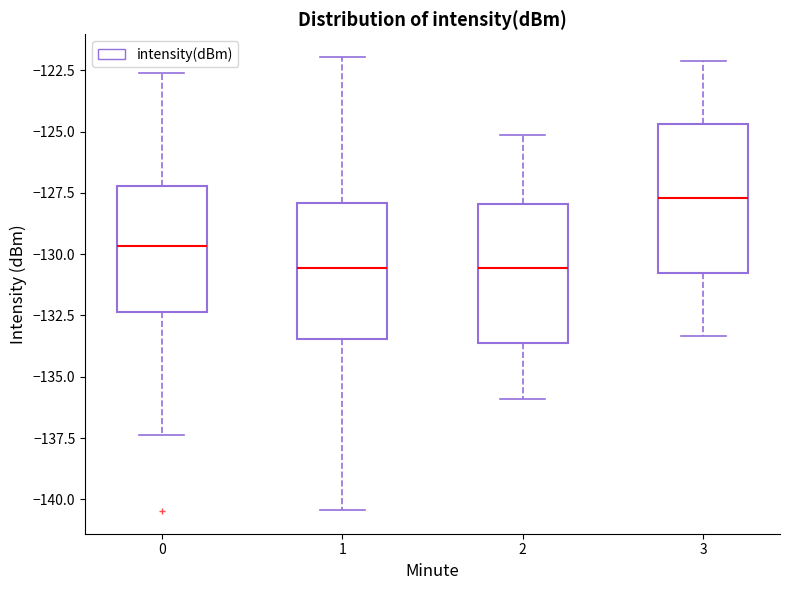

Reading left to right, transcribe this box plot: for each box, give where its median line is, the range the box spans, and where its two whiskers end, as read against the y-axis. The values are not printed on the chart, so give them approximately, as read against the axis.

0: median -129.5, box -132.5 to -127.0, whiskers -137.5 to -122.5
1: median -130.5, box -133.5 to -128.0, whiskers -140.5 to -122.0
2: median -130.5, box -133.5 to -128.0, whiskers -136.0 to -125.0
3: median -127.5, box -130.5 to -124.5, whiskers -133.5 to -122.0